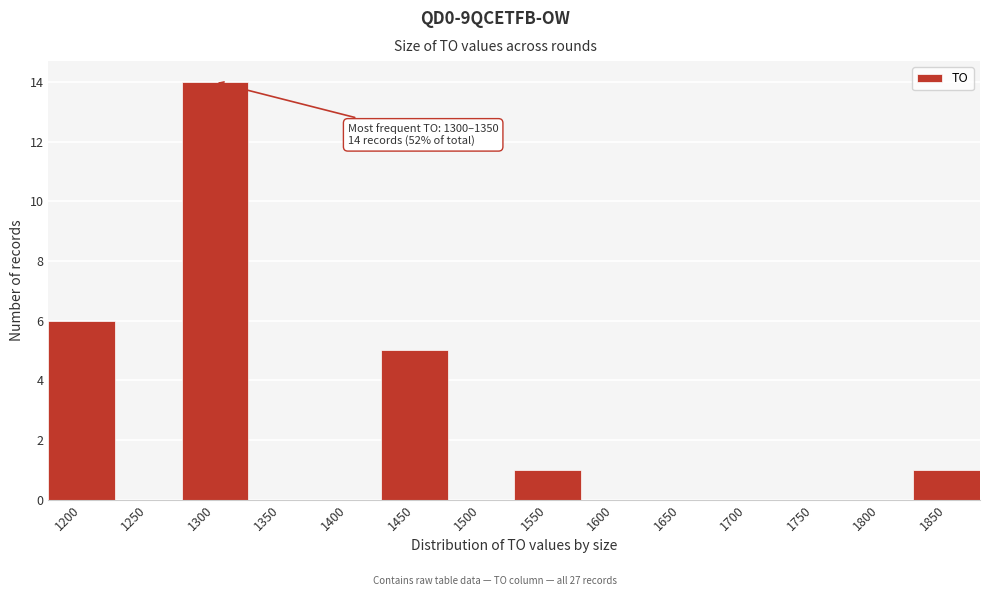

Reading left to right, transcribe all the data shown in this chart.

1200=6	1250=0	1300=14	1350=0	1400=0	1450=5	1500=0	1550=1	1600=0	1650=0	1700=0	1750=0	1800=0	1850=1